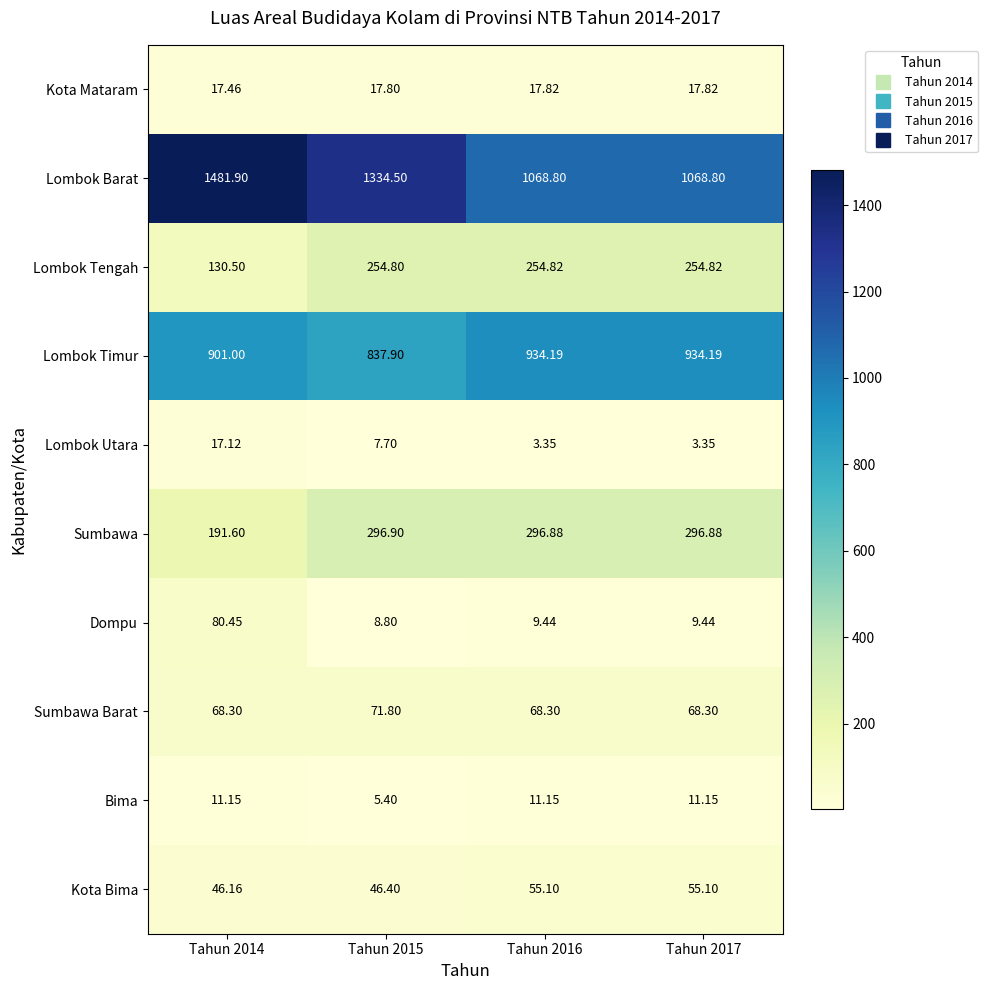

Which series changed the most between Tahun 2014 and Tahun 2016?

Lombok Barat